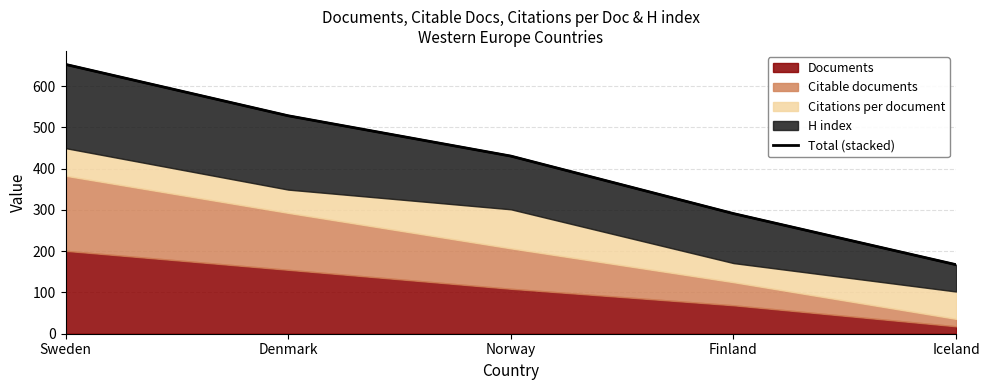

What is the change in value from Finland to Iceland?

-123.9